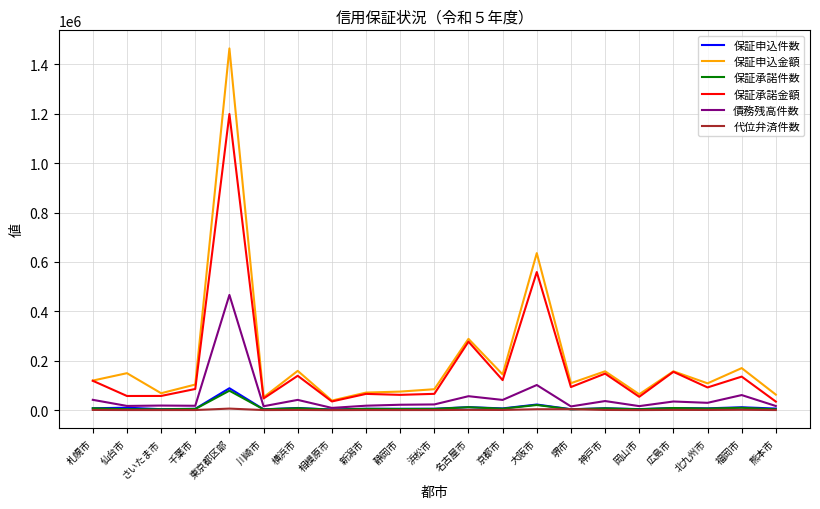

Which label corresponds to the largest value in the chart?

東京都区部